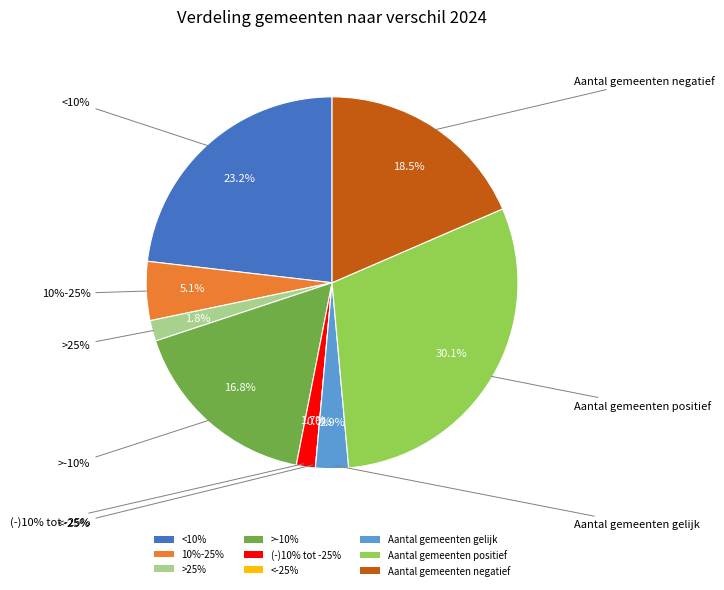

Count the number of slices in the pie.

9